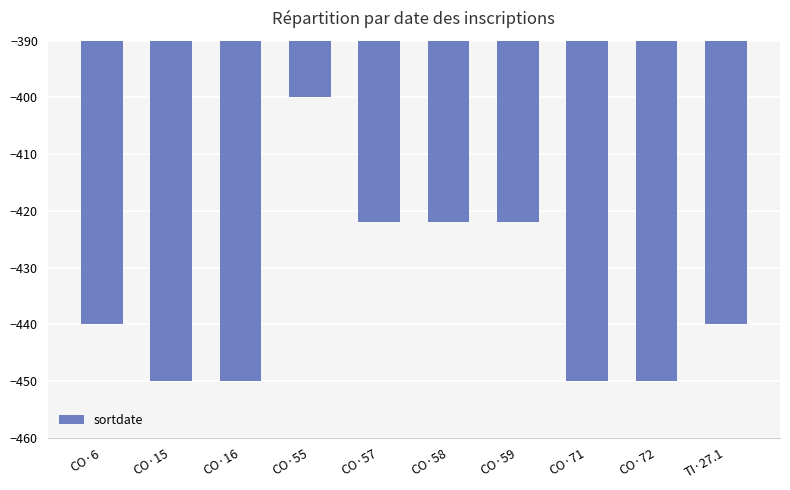

Which category has the highest value across all series?

CO·55